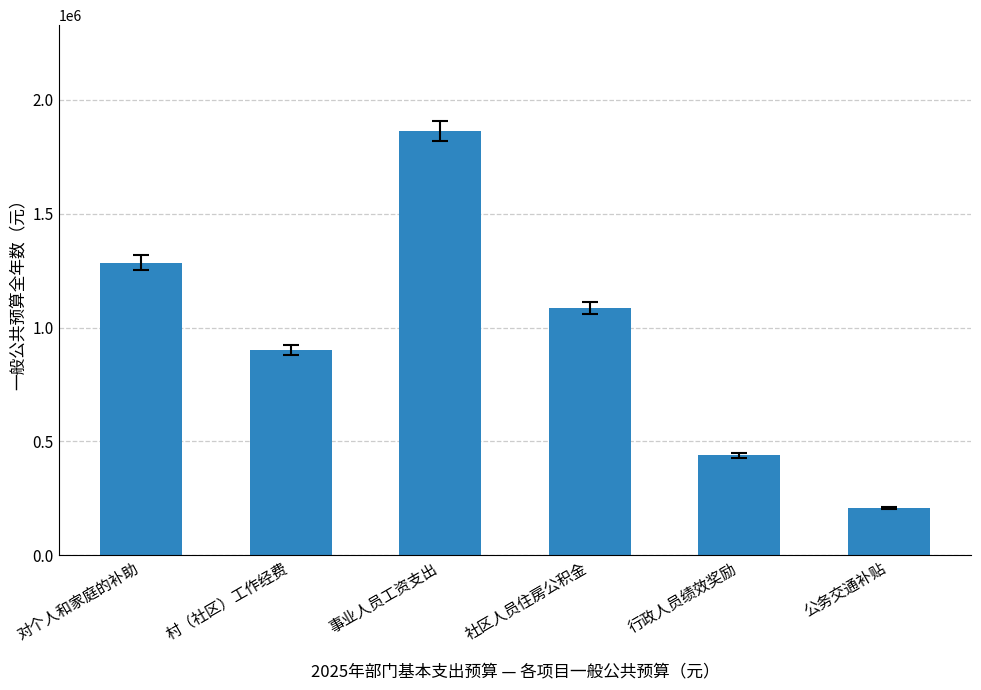

Rank the categories by value from highest to lowest.

事业人员工资支出, 对个人和家庭的补助, 社区人员住房公积金, 村（社区）工作经费, 行政人员绩效奖励, 公务交通补贴